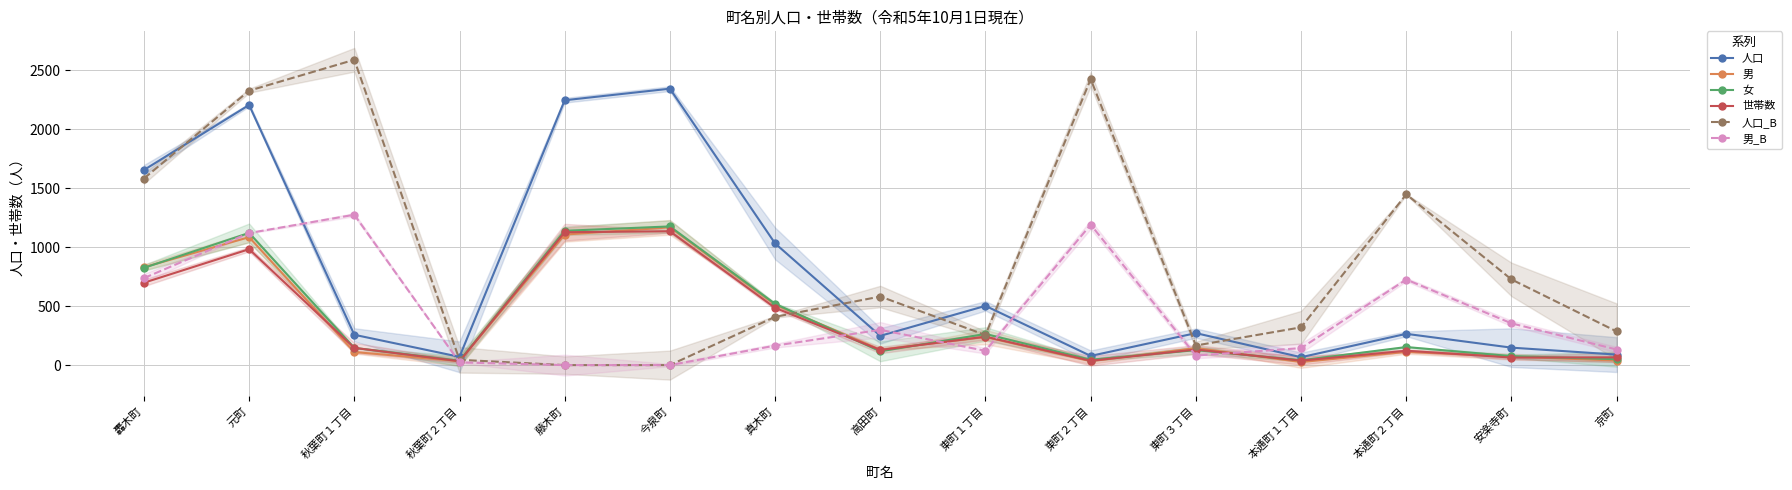

At how many categories does at least one series exceed 209?

14